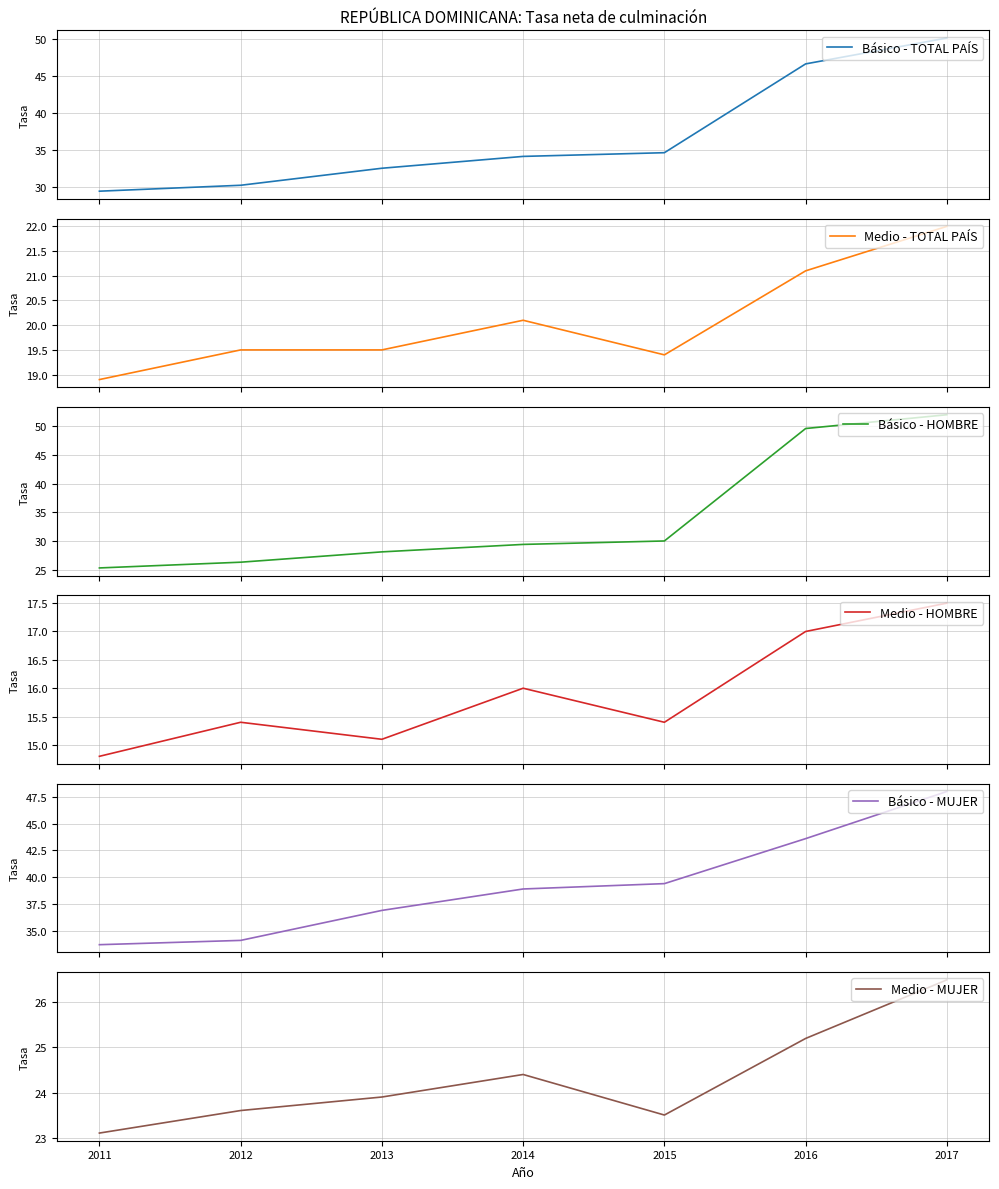

What is the difference between the second highest and second lowest values in the Medio - TOTAL PAÍS series?

1.7